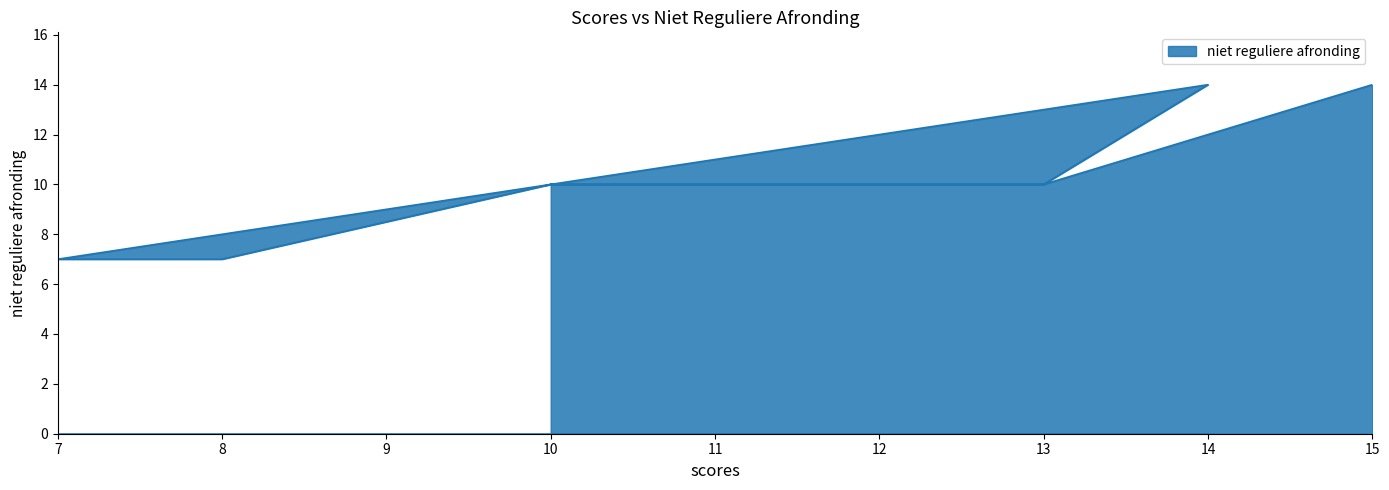

What is the sum of the values at 12 and 15?

24